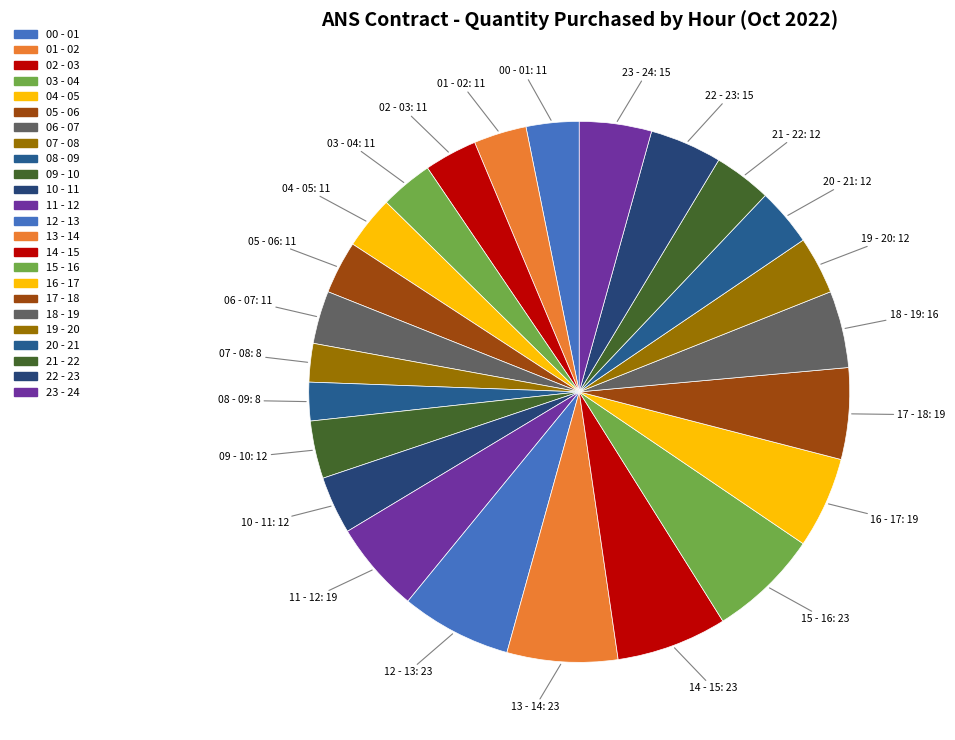

Count the number of slices in the pie.

24